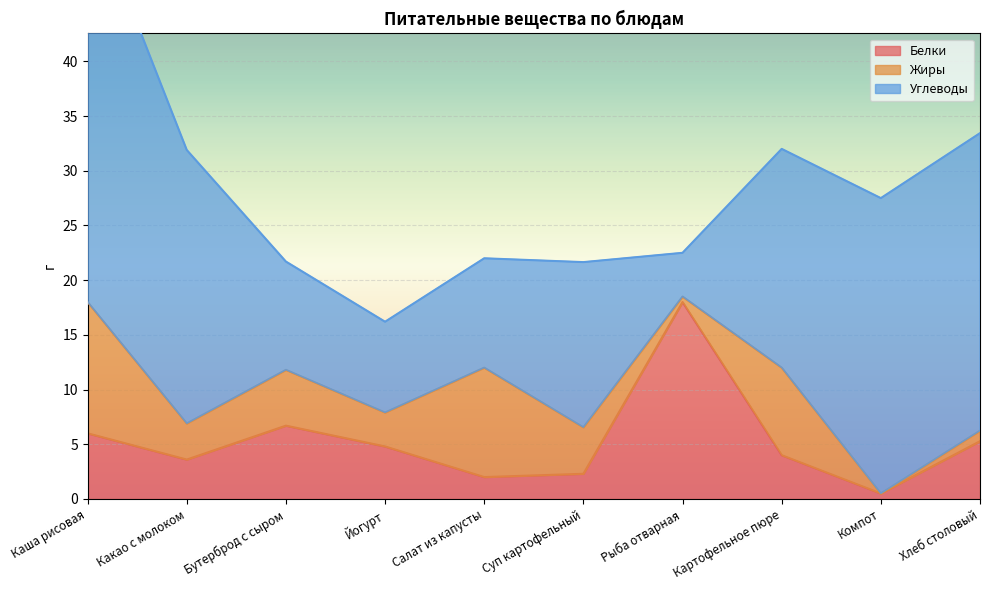

What is the label of the 6th point from the left?

Суп картофельный